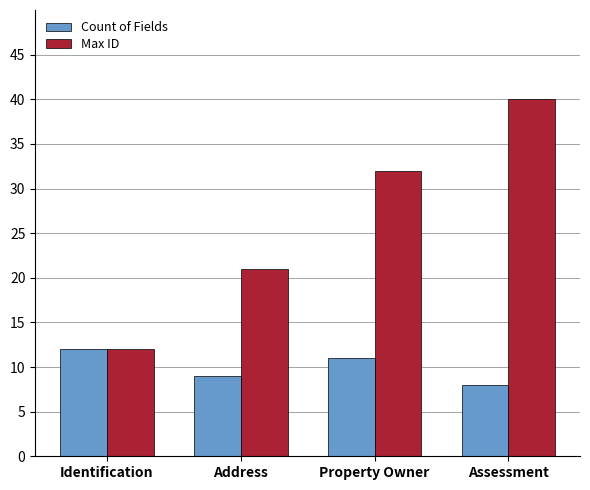

Which series has the largest range (max minus min)?

Max ID